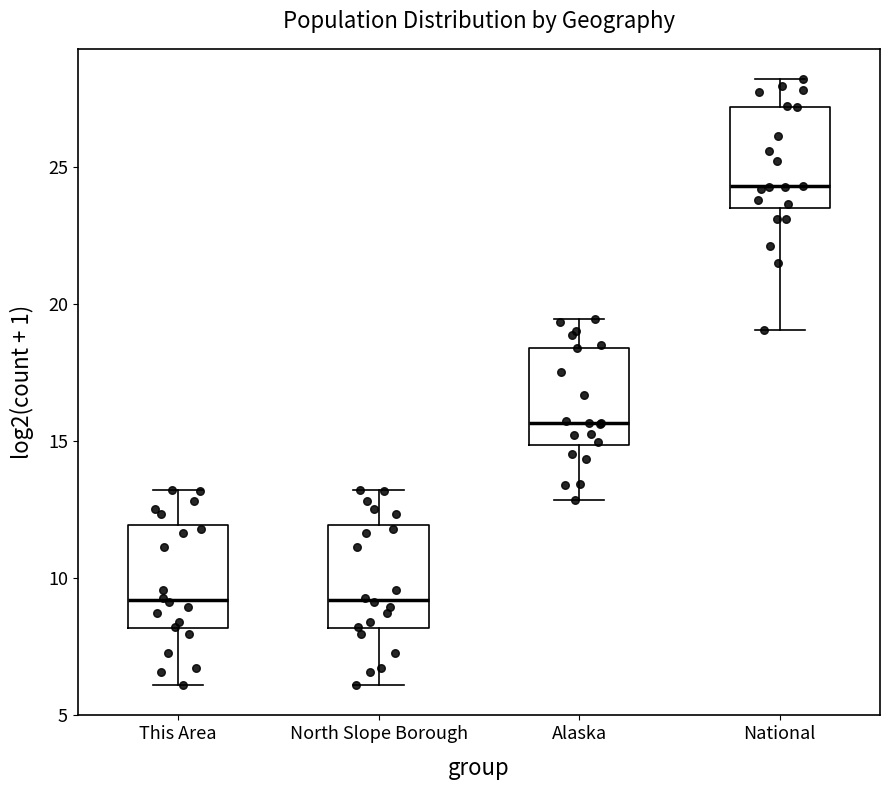

Reading left to right, read every box against the y-axis: the position of its median line, the range the box covers, and the ends of its whiskers. The values are not printed on the chart, so give them approximately, as read against the axis.

This Area: median 9.0, box 8.0 to 12.0, whiskers 6.0 to 13.0
North Slope Borough: median 9.0, box 8.0 to 12.0, whiskers 6.0 to 13.0
Alaska: median 15.5, box 15.0 to 18.5, whiskers 13.0 to 19.5
National: median 24.5, box 23.5 to 27.0, whiskers 19.0 to 28.0